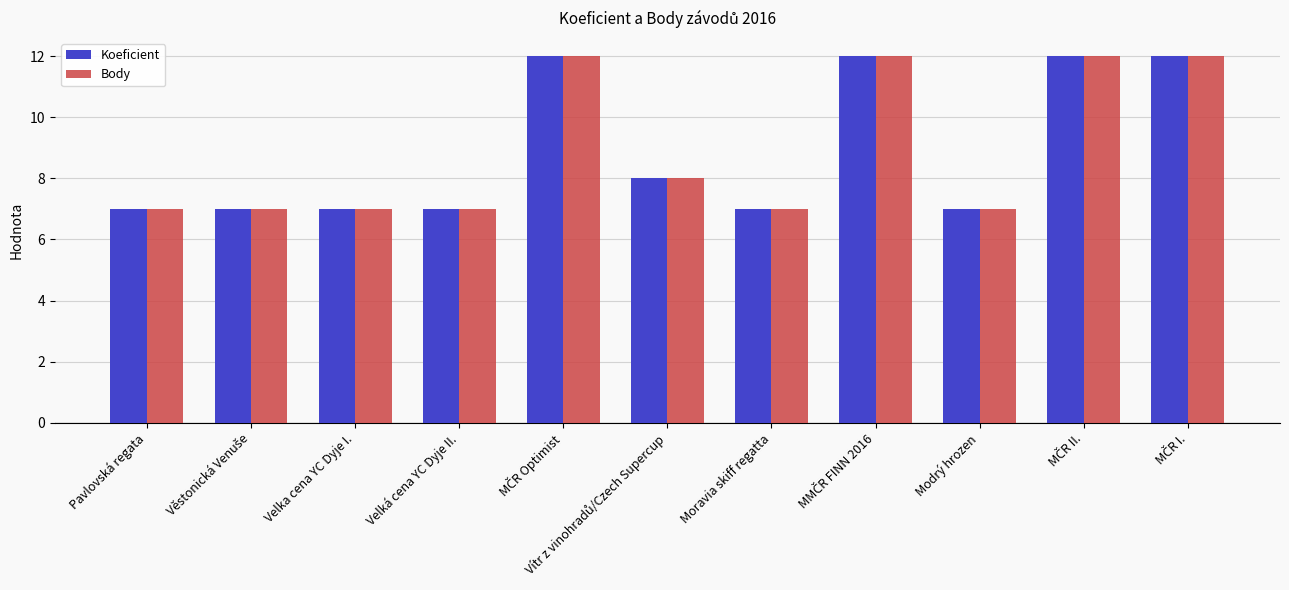

True or false: Body has a value of 7 at Moravia skiff regatta.

True